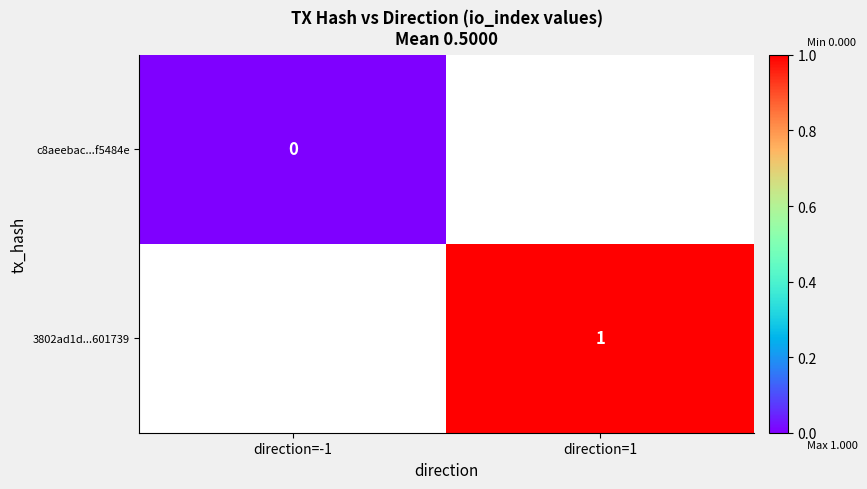

True or false: 3802ad1d...601739 has a value of 0 at direction=1.

False